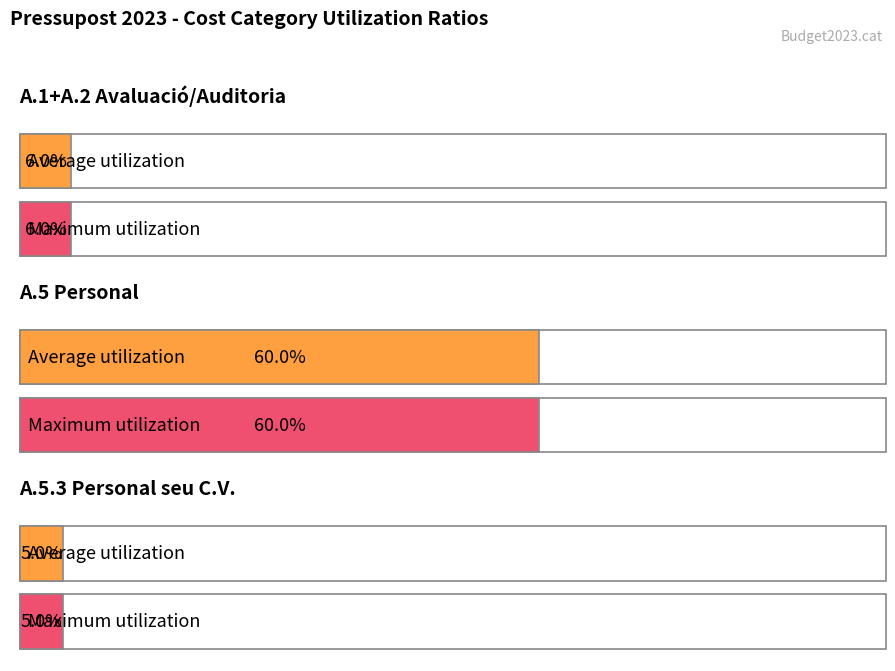

What position from the right is A.1+A.2 Avaluació/Auditoria?

3